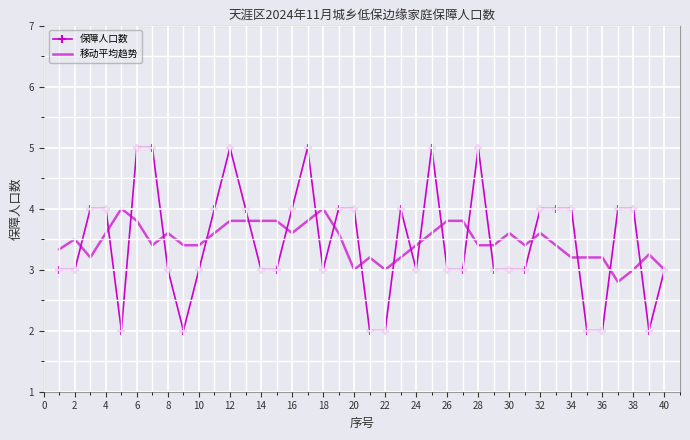

What is the maximum value shown in the chart?

5.0